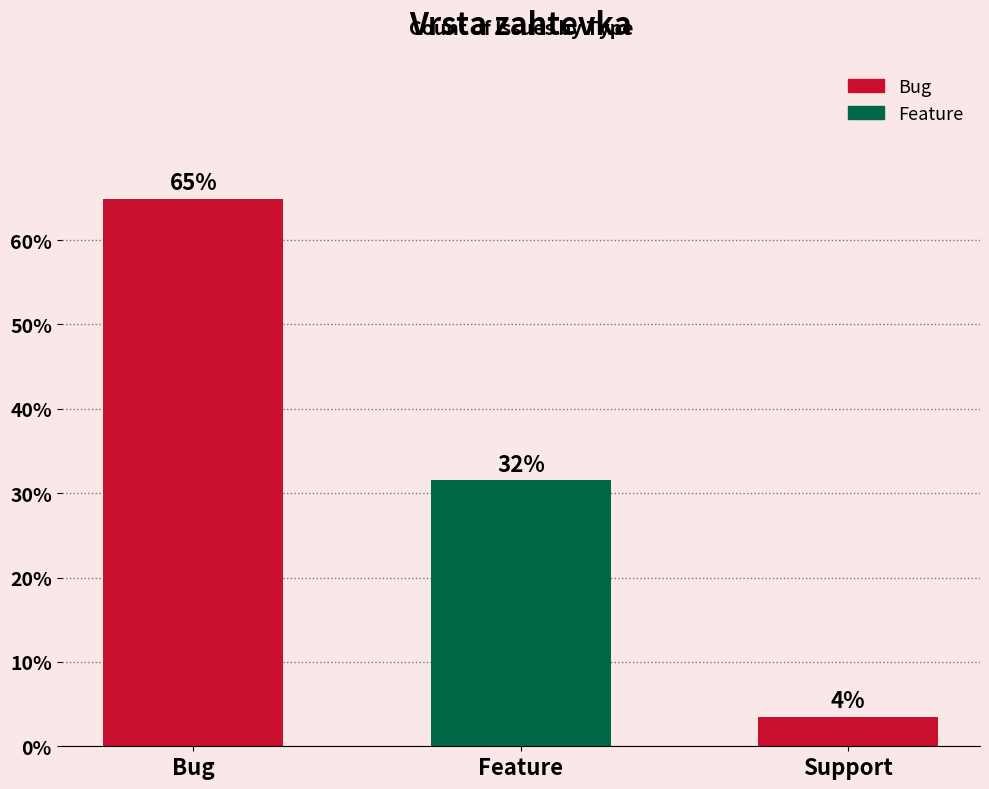

Where is the data nearest to the value 34?

Feature